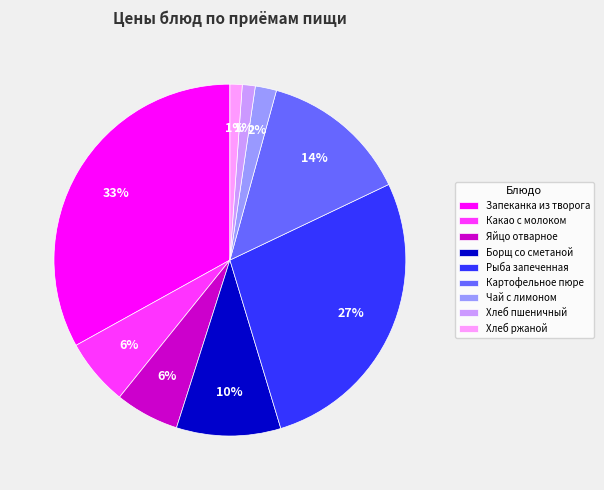

To the nearest percent, what is the difference between the largest and smallest slice percentages?

32%